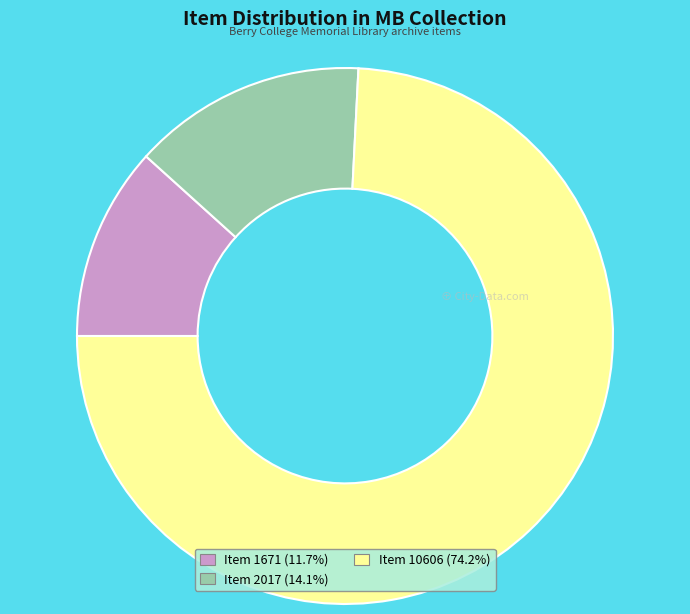

What is the ratio of the value at Item 1671 to the value at Item 2017?

0.8